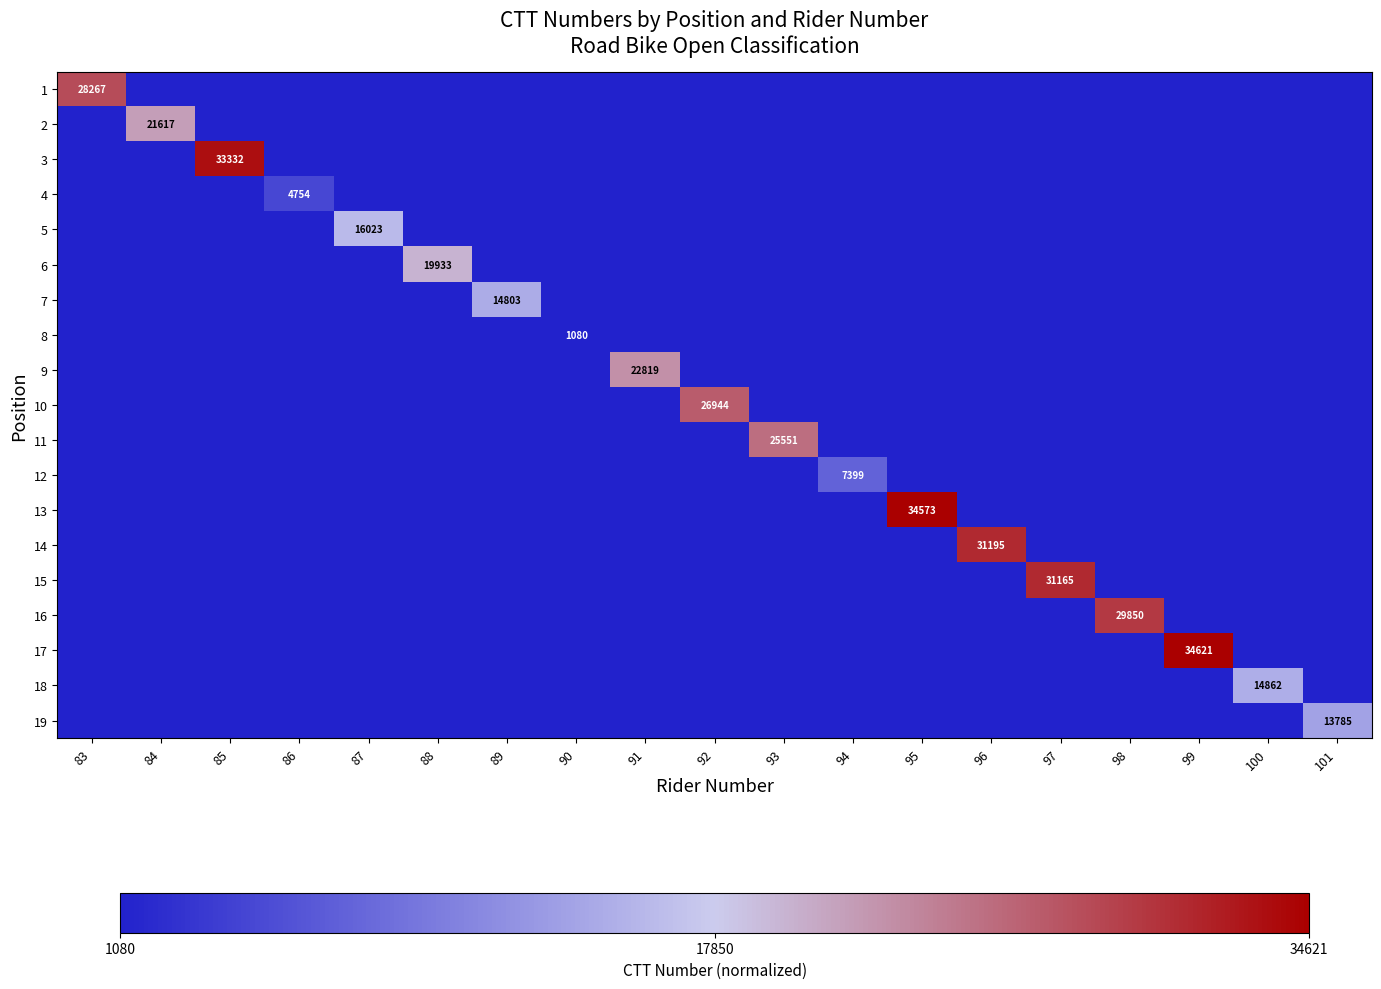

Count the number of data series in this chart.

19